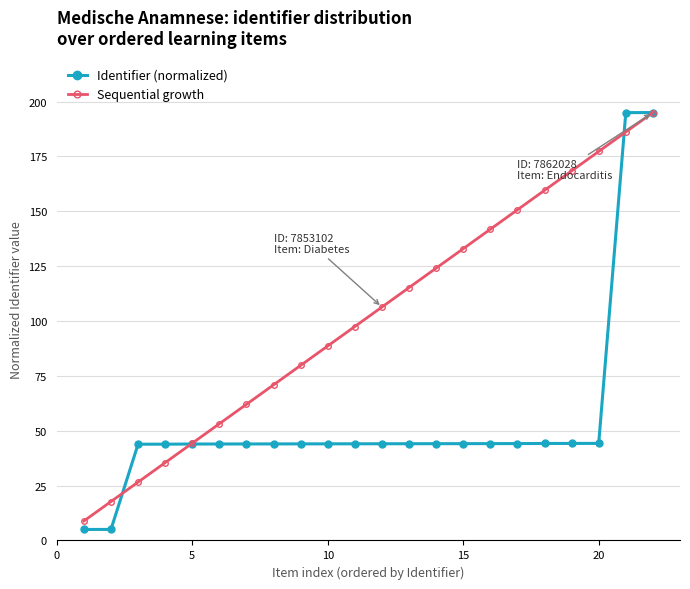

Which series has the widest spread of values?

Identifier (normalized)